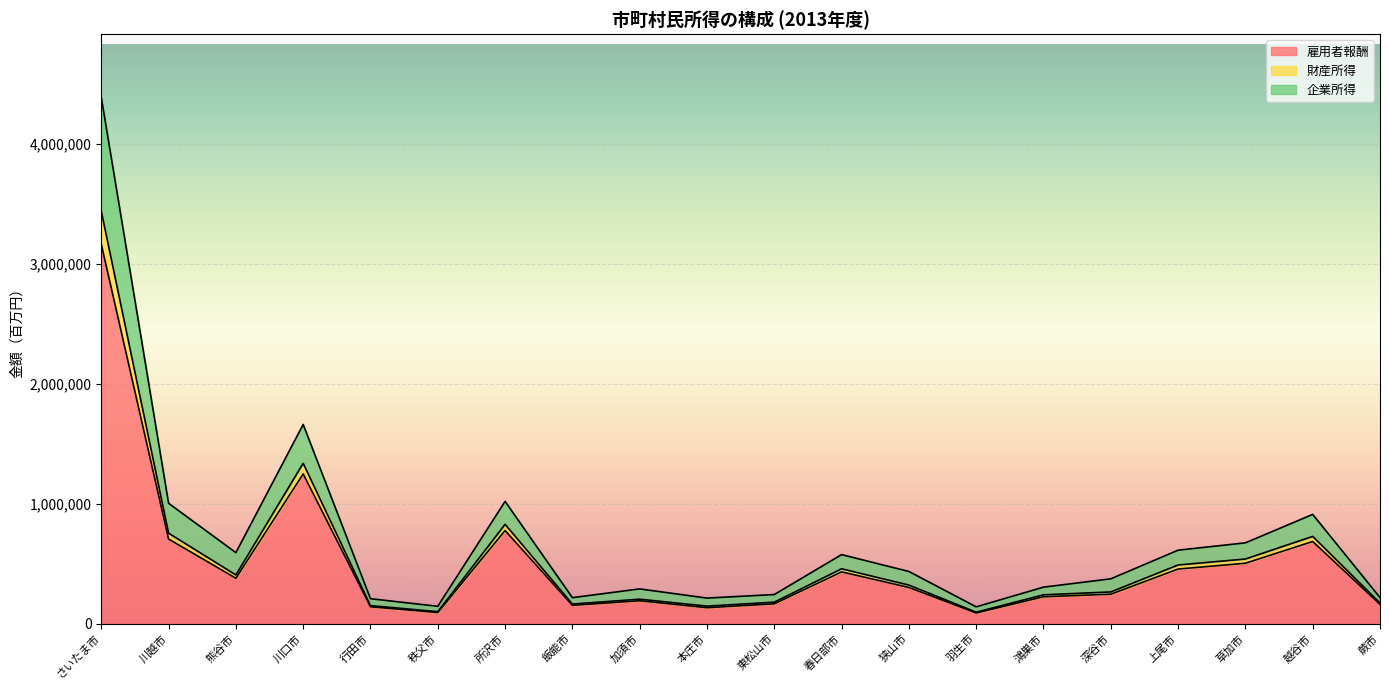

Where does the 企業所得 series first go above 322113?

さいたま市